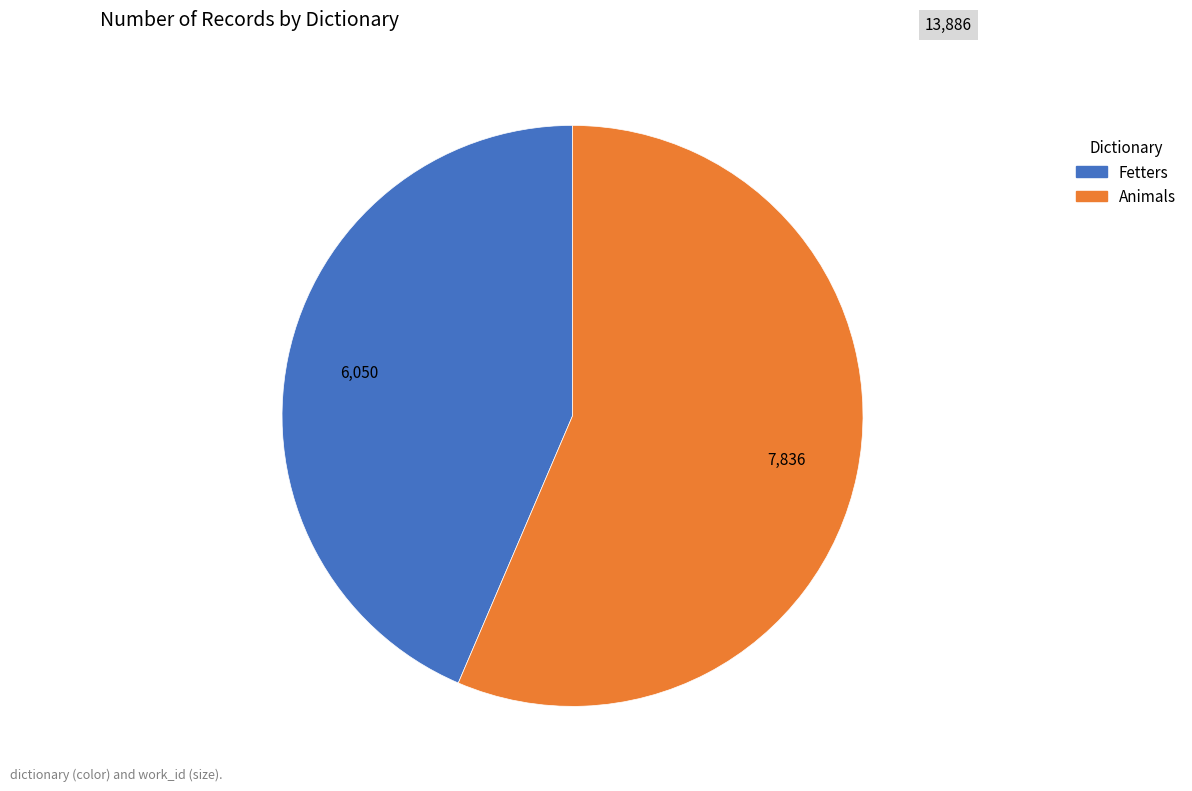

How many segments does this pie chart have?

2